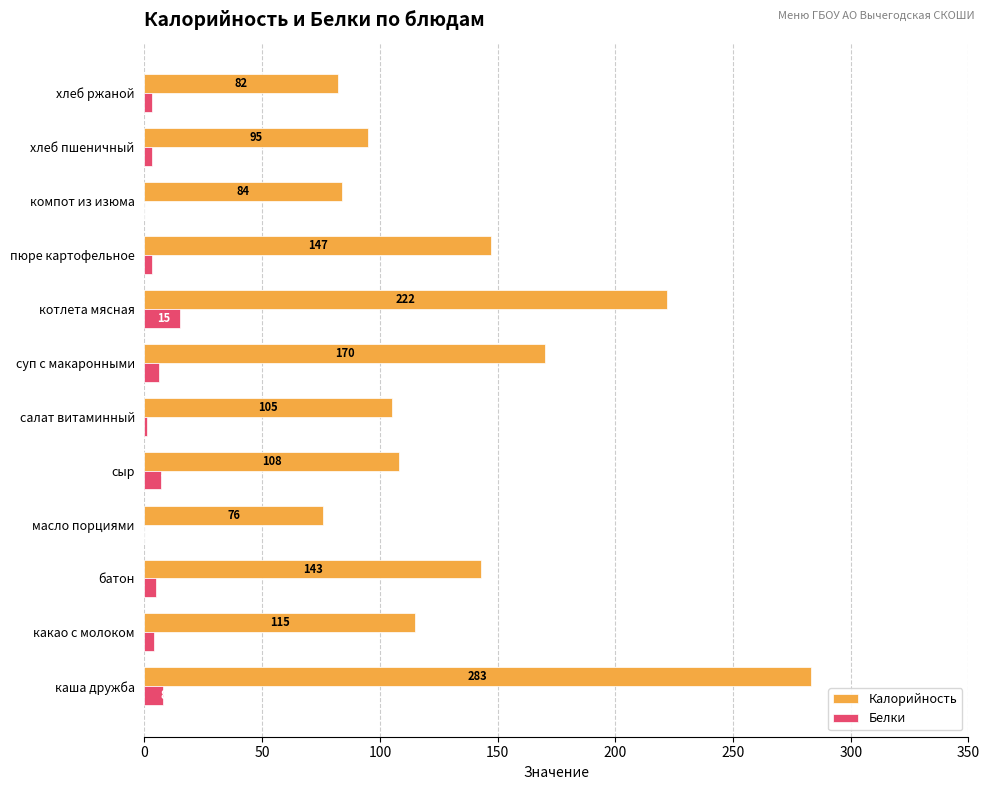

Which series has the widest spread of values?

Калорийность